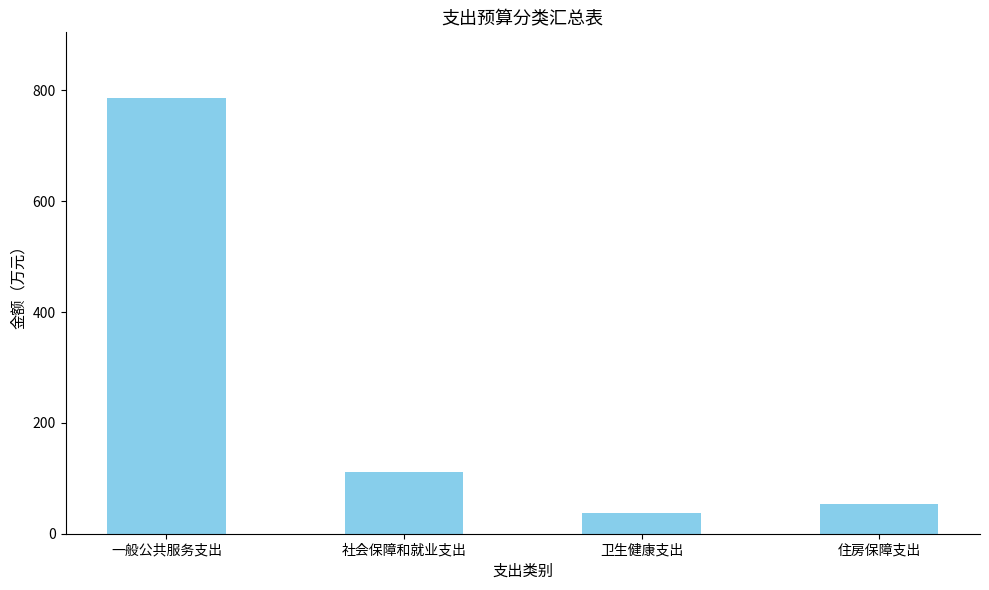

Reading left to right, list all the values displayed in this chart.

一般公共服务支出=786.8	社会保障和就业支出=110.9	卫生健康支出=37.7	住房保障支出=53.2